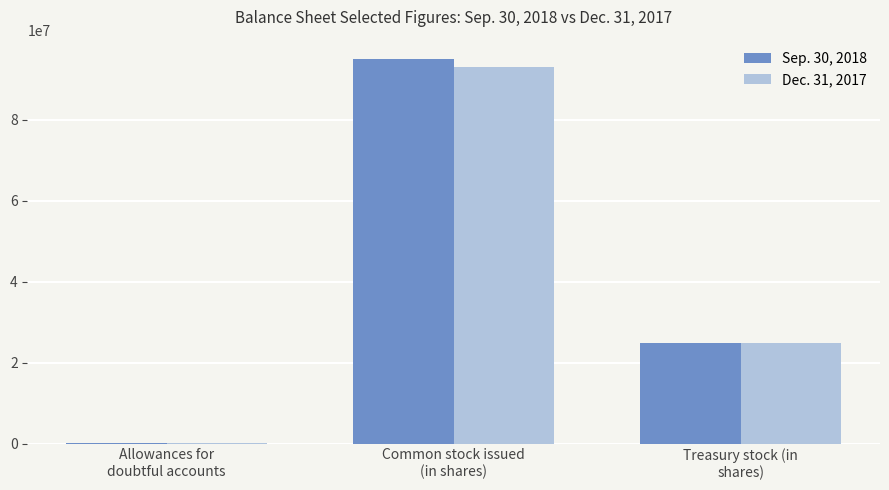

What is the greatest value displayed?

95083271